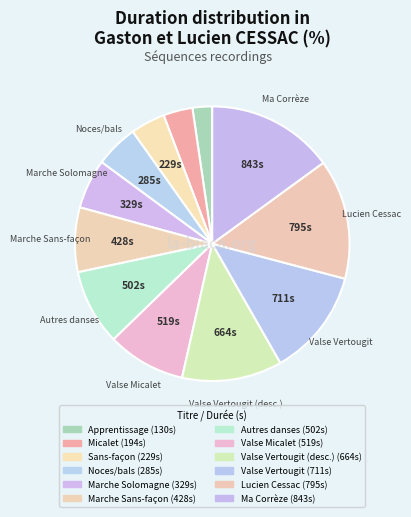

How many slices are in this pie chart?

12